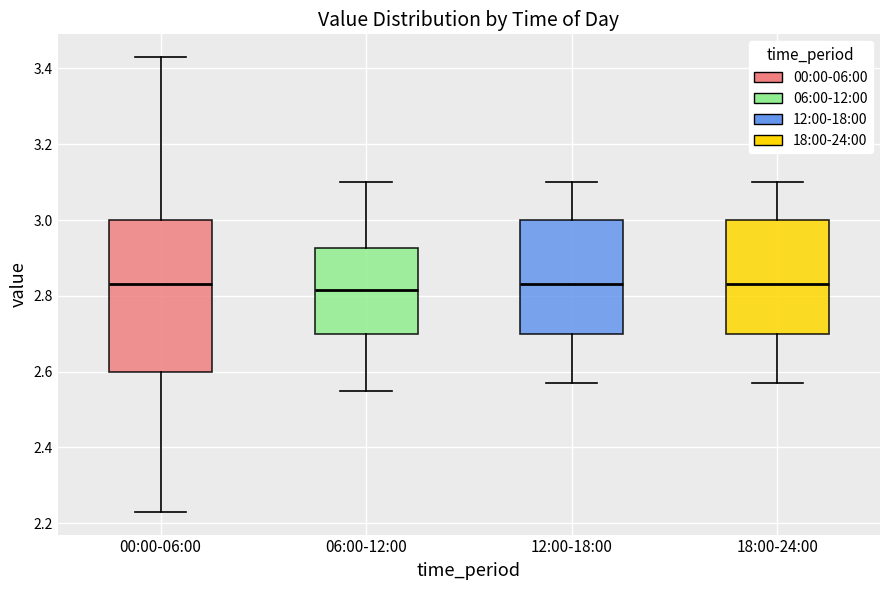

Where is the lower edge of the box for 06:00-12:00 on the y-axis? The values are not printed on the chart, so give them approximately, as read against the axis.

2.70